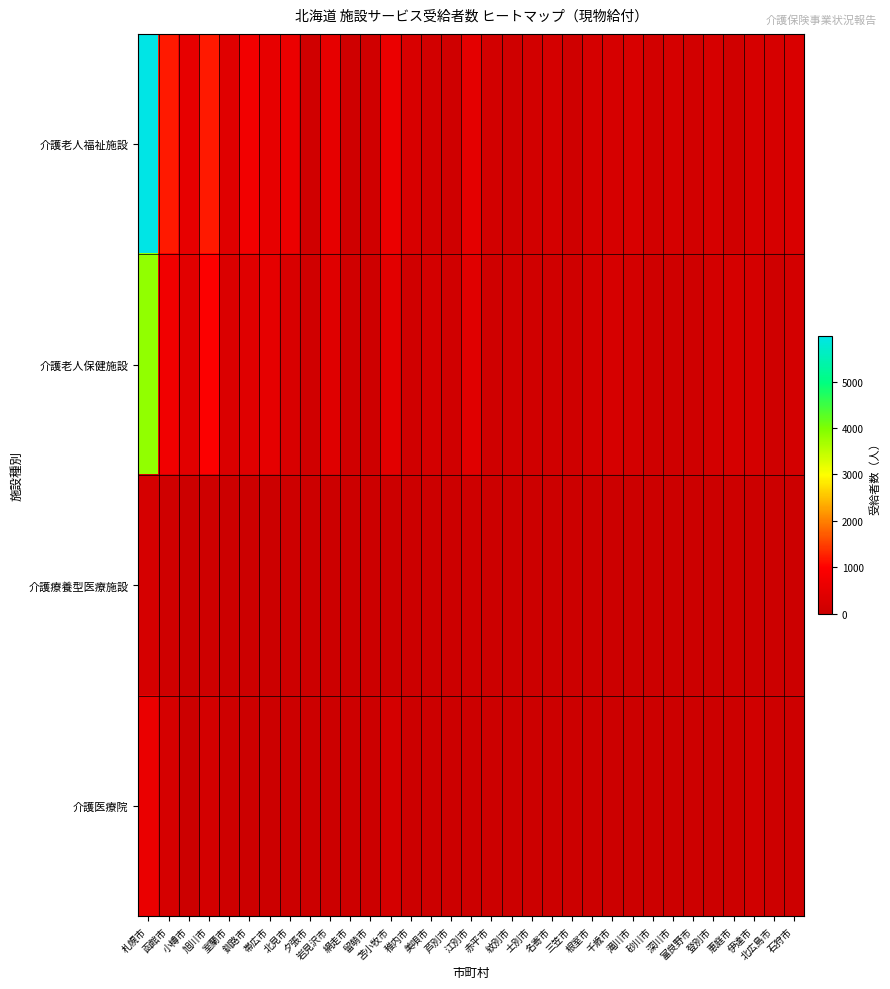

How many data points does each series have?

33